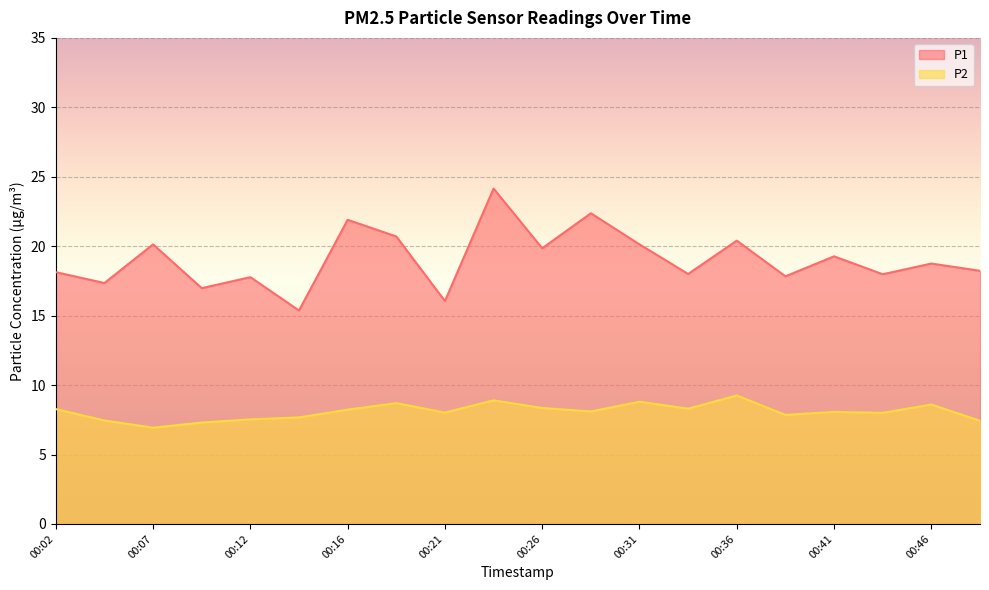

True or false: P2 and P1 intersect in this chart.

False